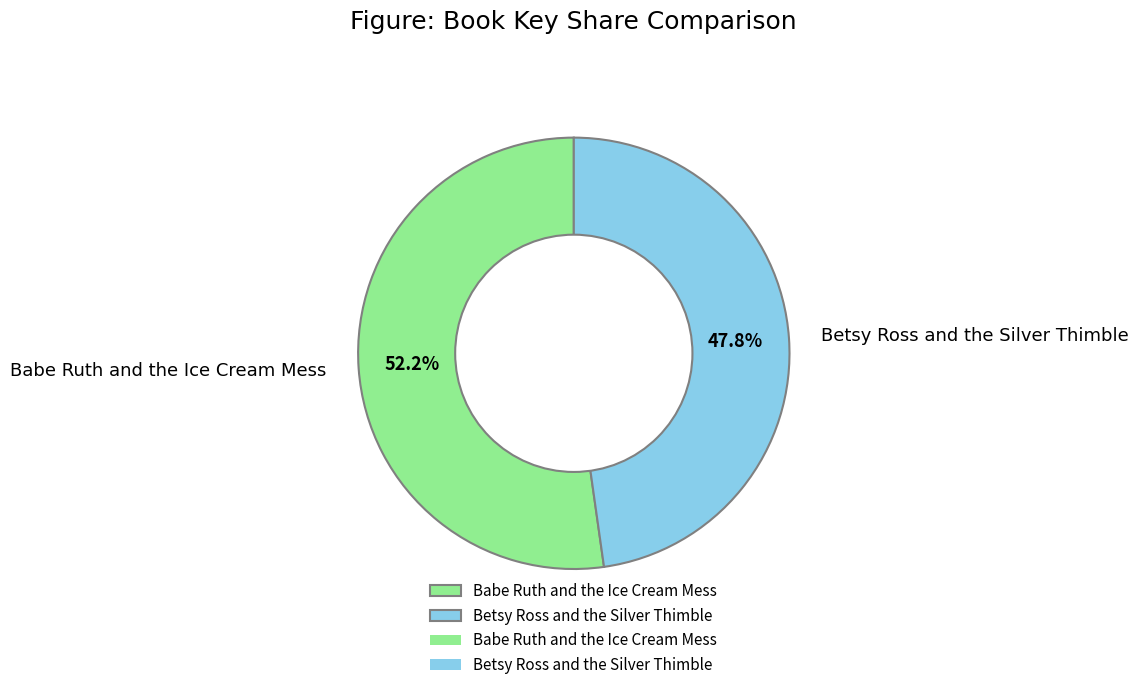

What percentage is the Babe Ruth and the Ice Cream Mess slice, to the nearest percent?

52%